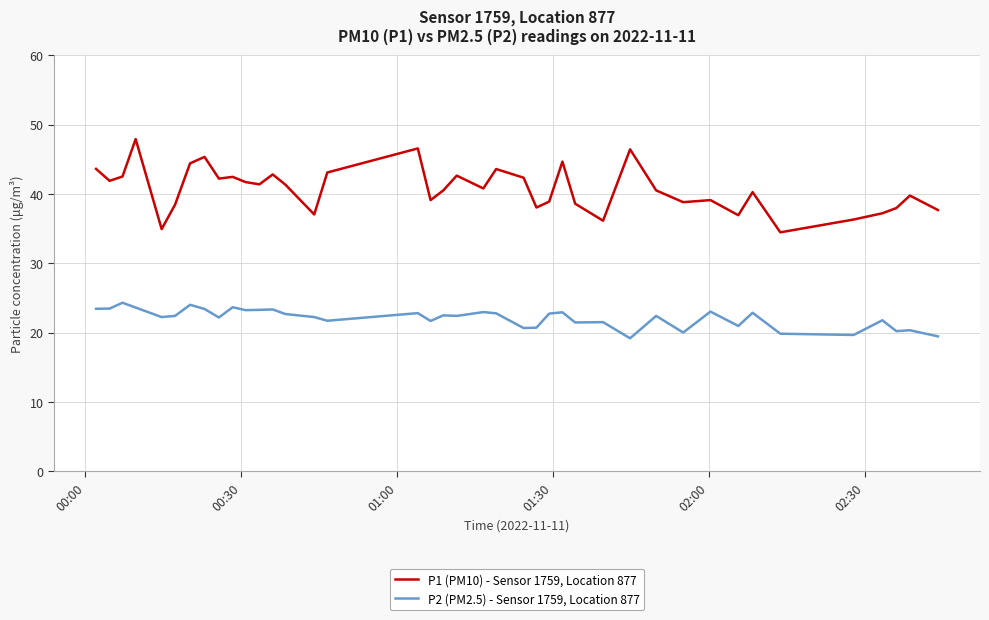

List the series in order of their overall mean, highest first.

P1 (PM10) - Sensor 1759, Location 877, P2 (PM2.5) - Sensor 1759, Location 877